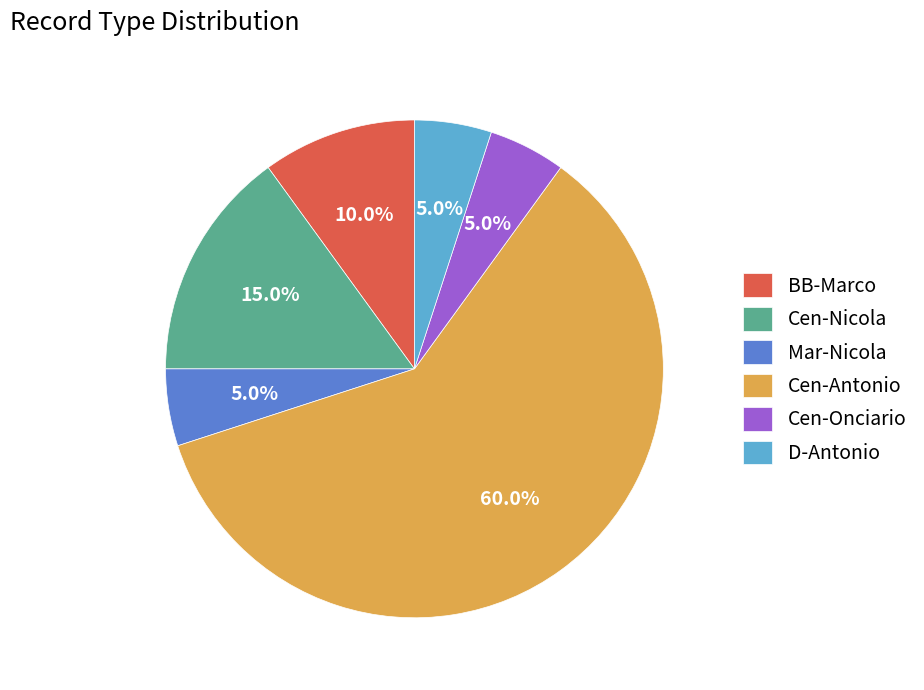

What is the ratio of the value at BB-Marco to the value at Cen-Nicola?

0.7